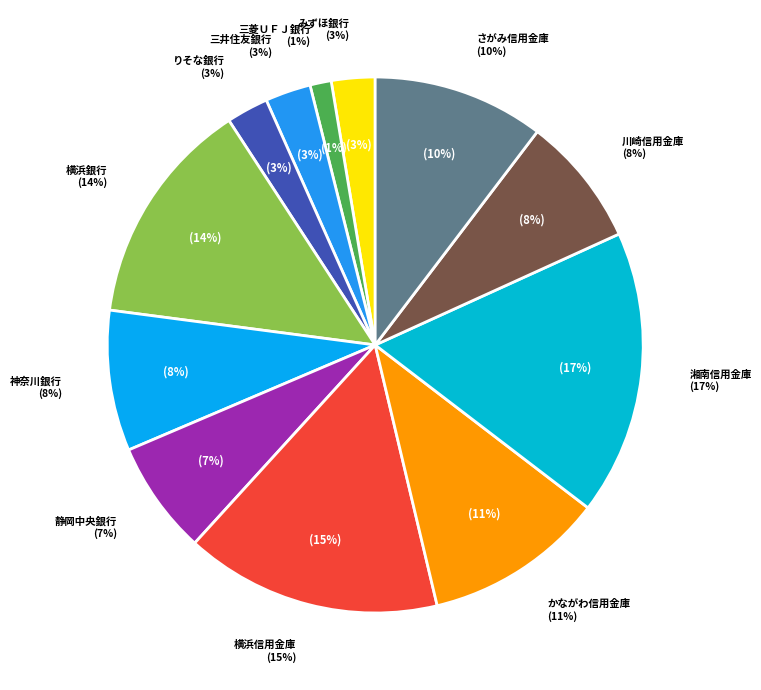

Rank the categories by value from lowest to highest.

三菱ＵＦＪ銀行, りそな銀行, みずほ銀行, 三井住友銀行, 静岡中央銀行, 川崎信用金庫, 神奈川銀行, さがみ信用金庫, かながわ信用金庫, 横浜銀行, 横浜信用金庫, 湘南信用金庫